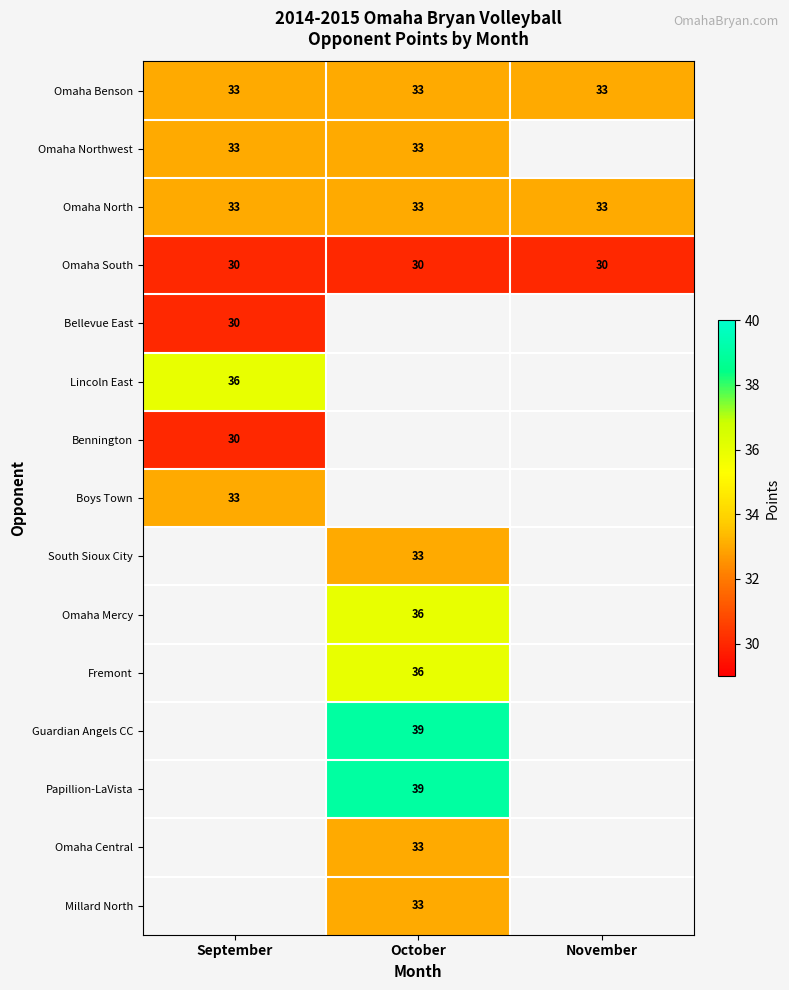

Is it true that Omaha North equals 33 at November?

True